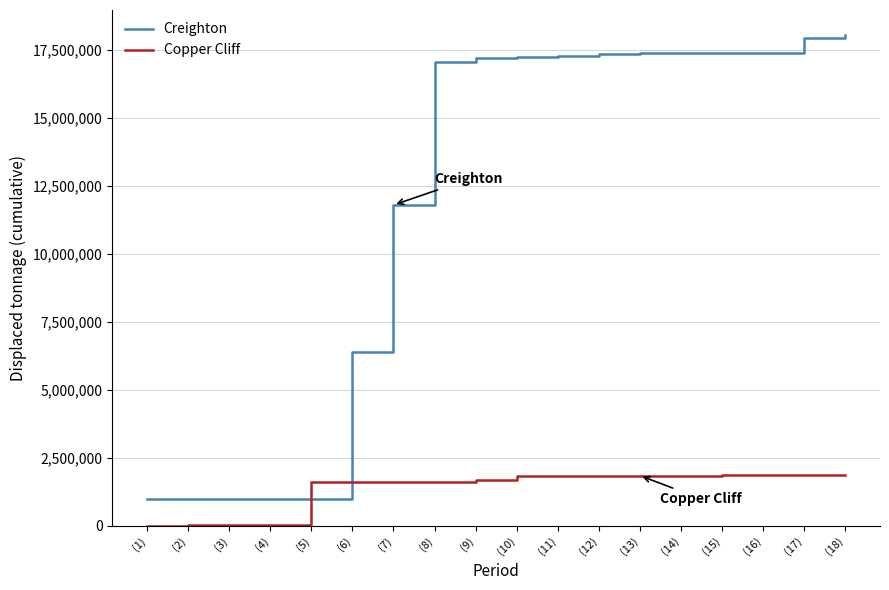

Is the value of Copper Cliff at (9) greater than the value of Creighton at (7)?

No